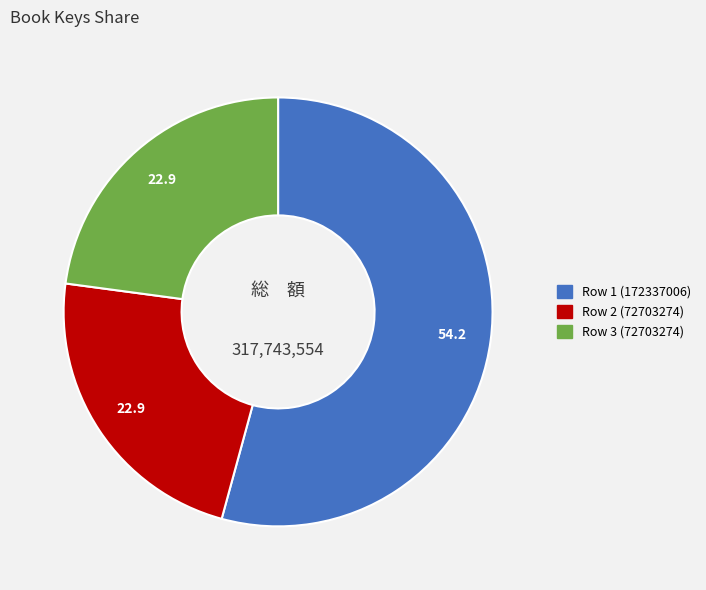

Between Row 1 (172337006) and Row 2 (72703274), which is larger?

Row 1 (172337006)